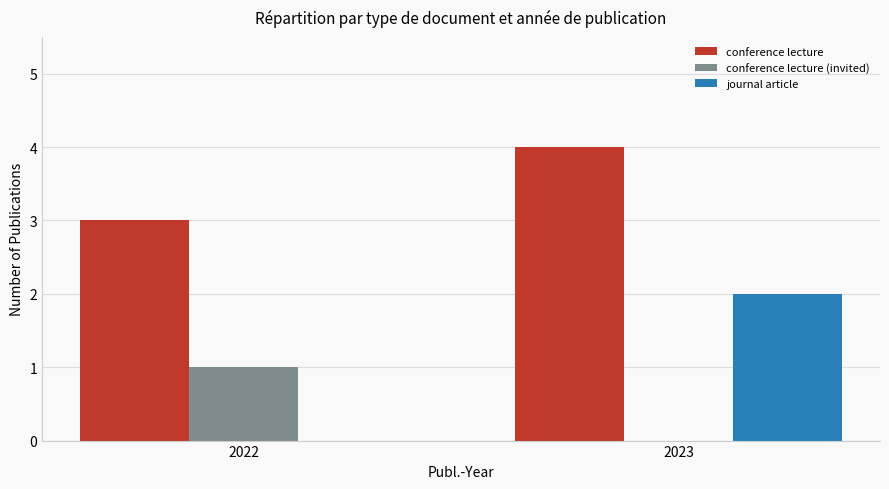

Read the conference lecture (invited) value at 2022.

1